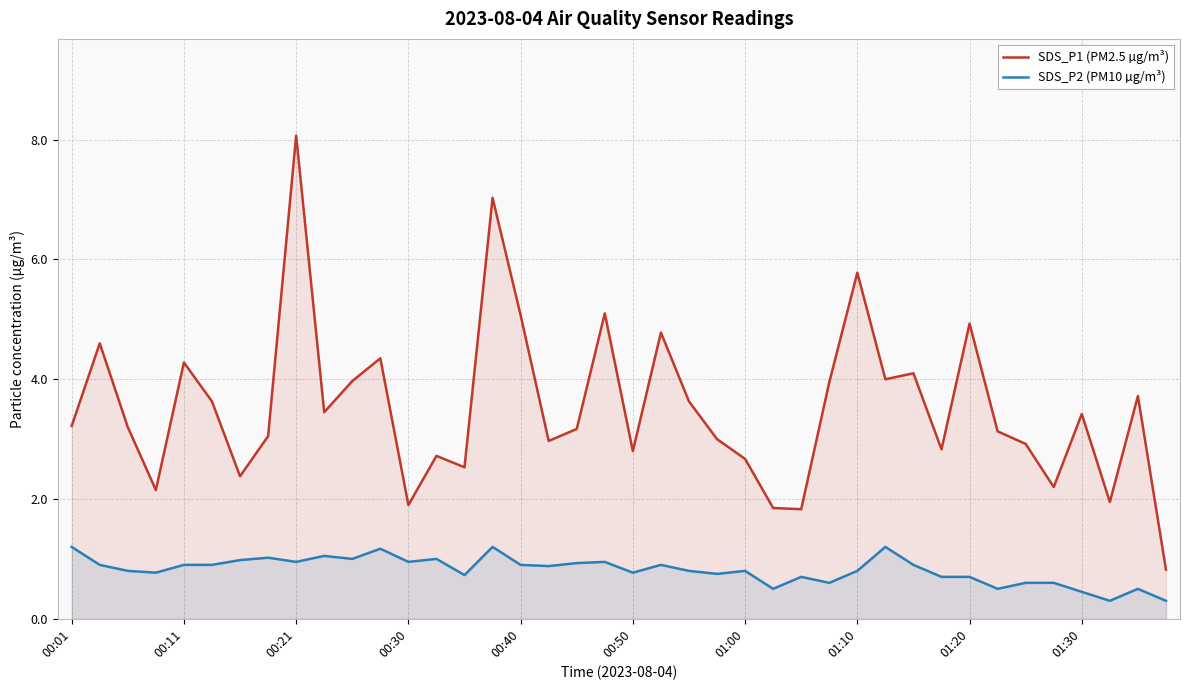

True or false: SDS_P1 (PM2.5 µg/m³) has more than 0 points higher than both neighbors.

True